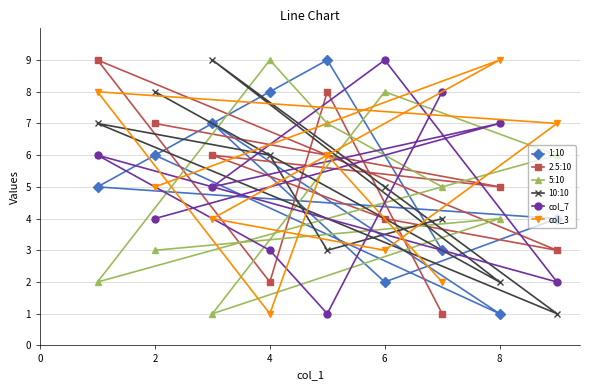

True or false: 10:10 and 2.5:10 intersect in this chart.

True